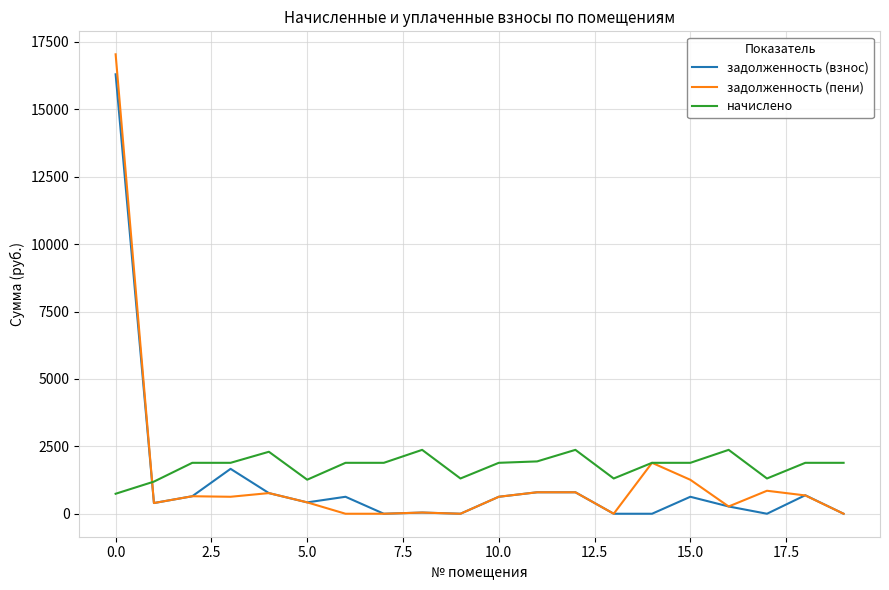

True or false: задолженность (взнос) and начислено intersect in this chart.

True